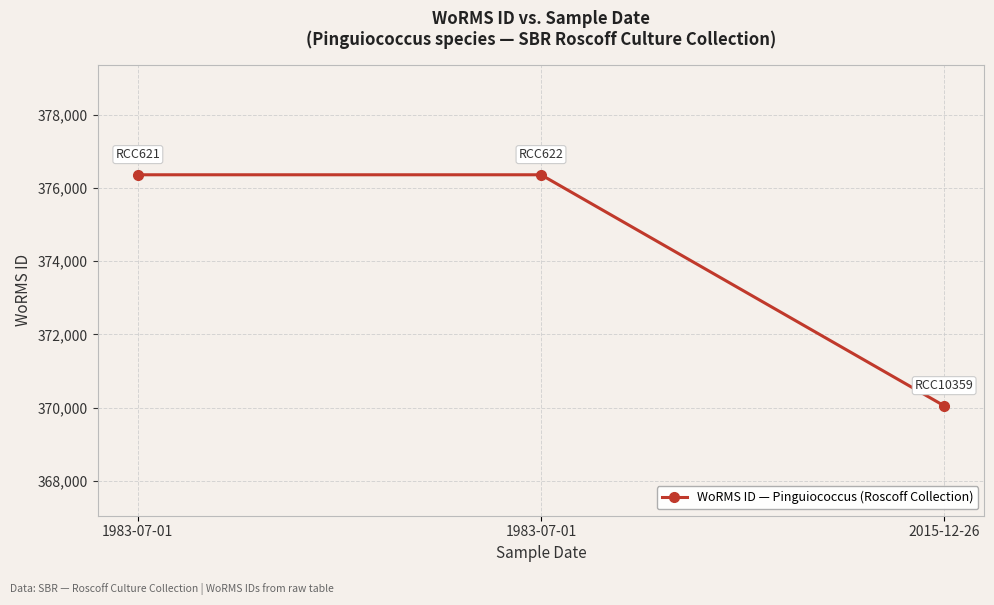

How many values are below 376356?

1